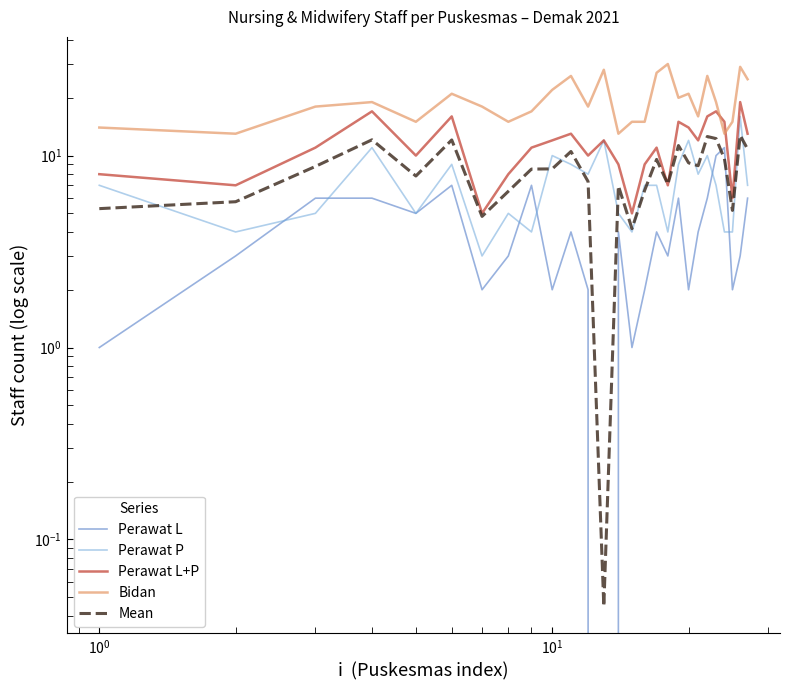

What is the greatest value displayed?

30.0